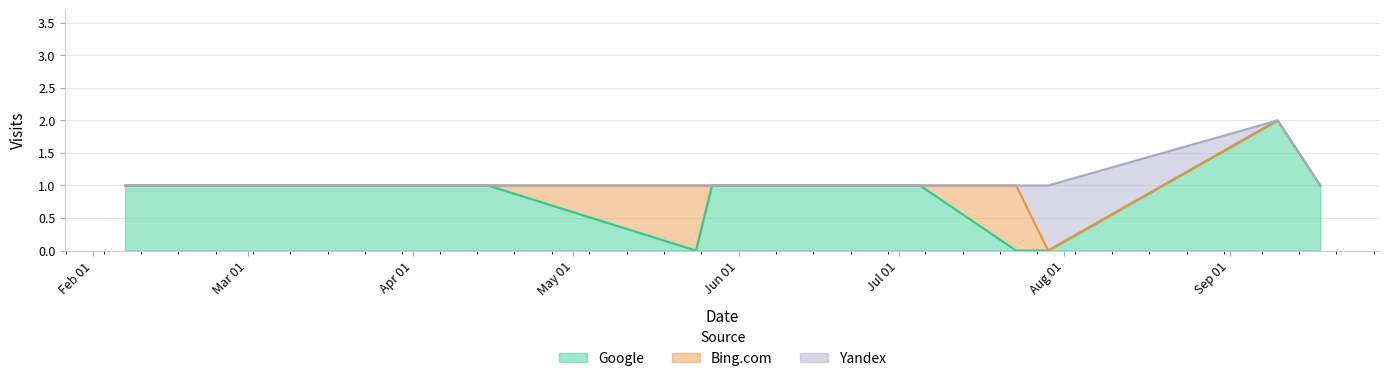

Reading left to right, extract all data points from this chart.

Google: 1	1	1	1	0	1	1	1	0	0	2	1
Bing.com: 0	0	0	0	1	0	0	0	1	0	0	0
Yandex: 0	0	0	0	0	0	0	0	0	1	0	0